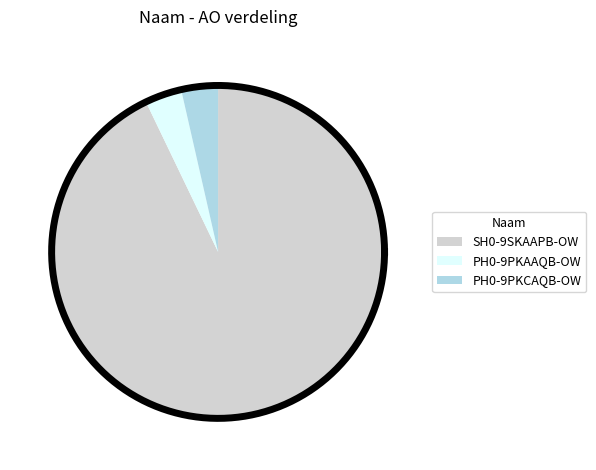

True or false: SH0-9SKAAPB-OW accounts for 82% of the total.

False